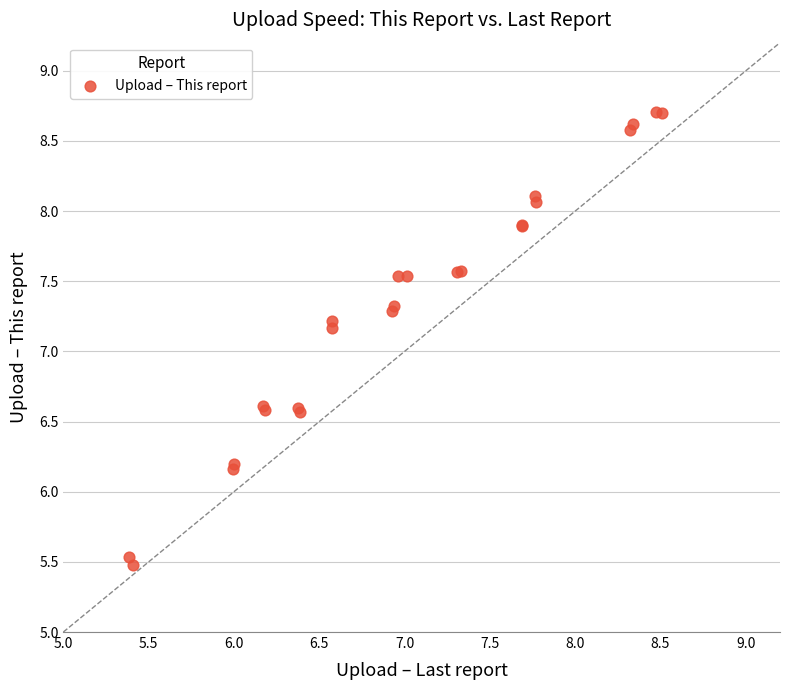

What Y value in the scatter plot is closest to 7?

7.2